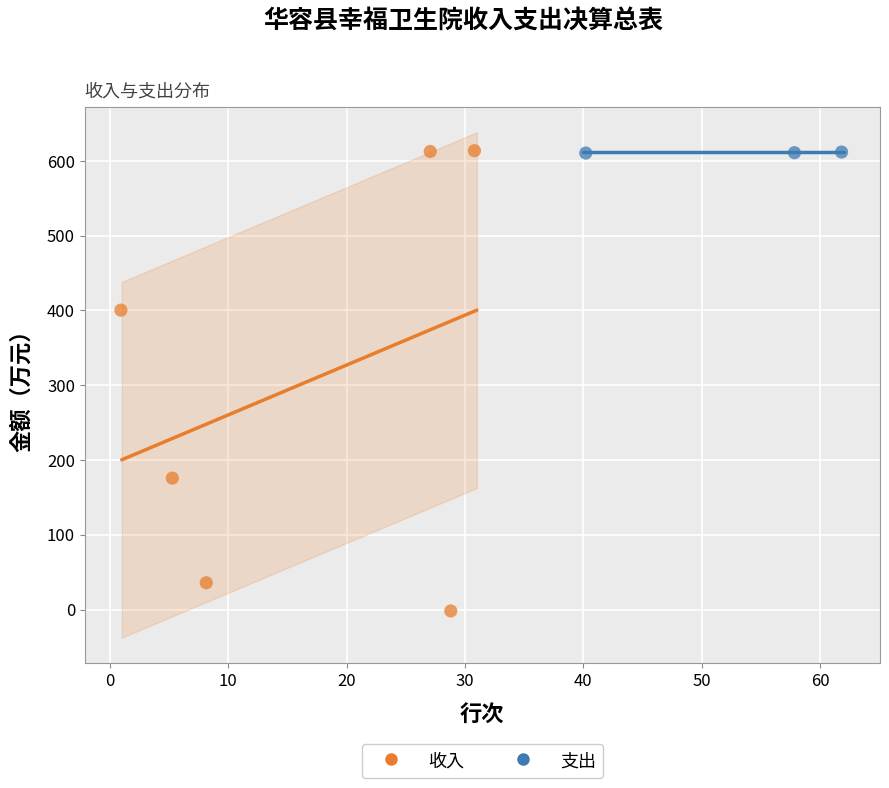

Which series reaches the minimum Y coordinate?

收入